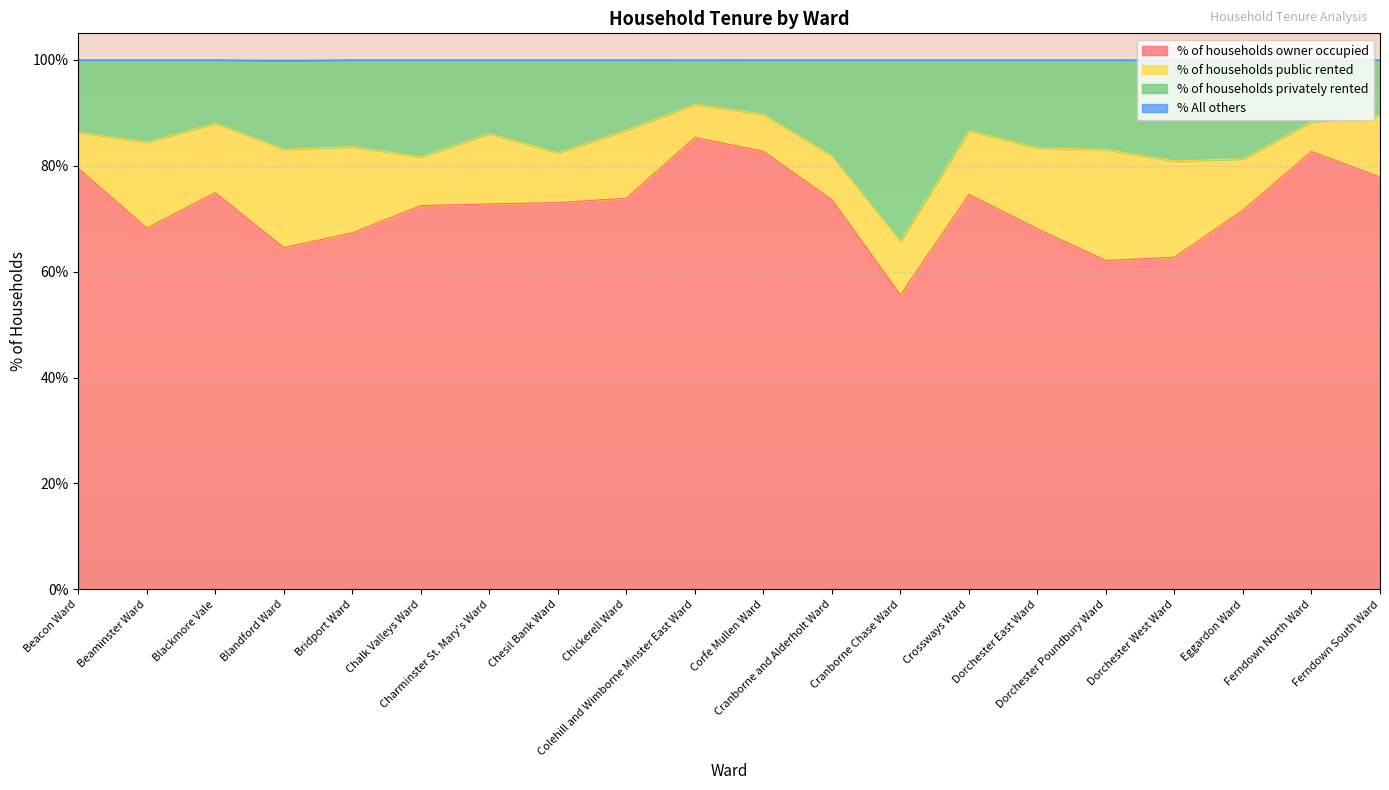

What is the minimum value for % of households owner occupied?

55.6